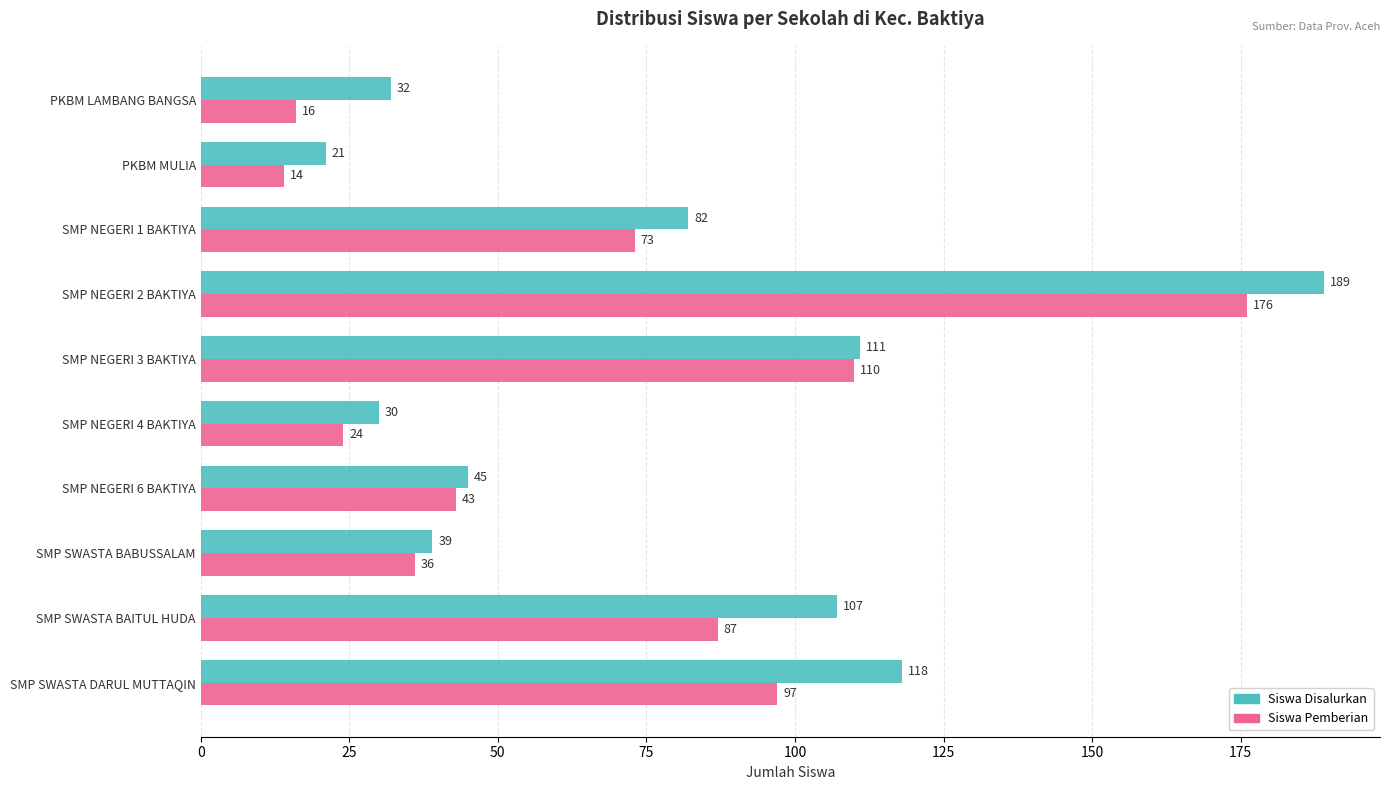

What is the difference between the highest and lowest values at SMP NEGERI 4 BAKTIYA?

6